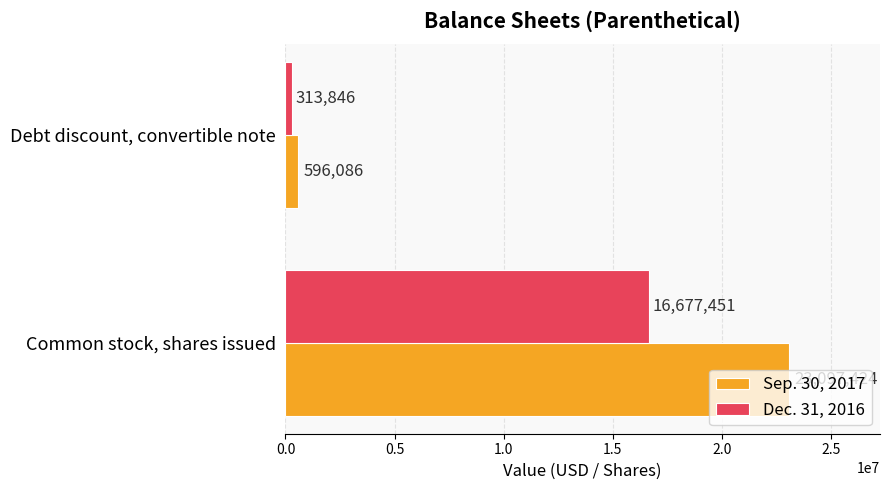

What is the sum of the Dec. 31, 2016 values at Debt discount, convertible note and Common stock, shares issued?

16991297